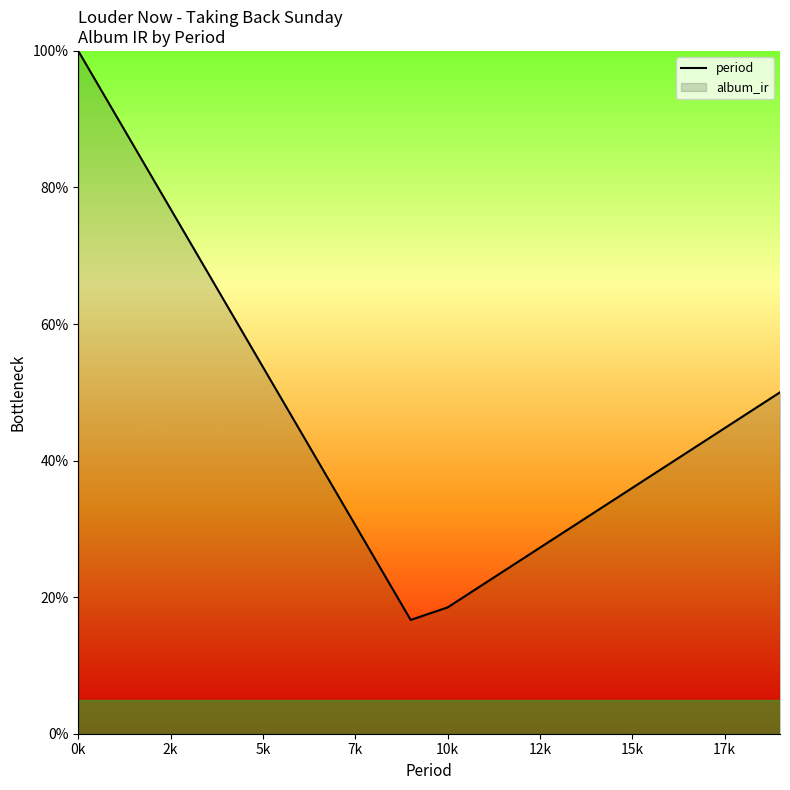

Reading right to left, list all the values displayed in this chart.

50.0	46.5	43.0	39.5	36.0	32.5	29.0	25.5	22.0	18.5	16.7	25.9	35.2	44.4	53.7	63.0	72.2	81.5	90.7	100.0